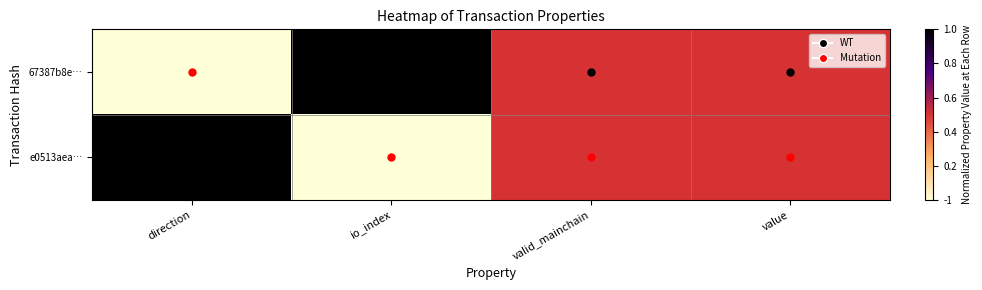

Which series changed the most between direction and io_index?

67387b8e…